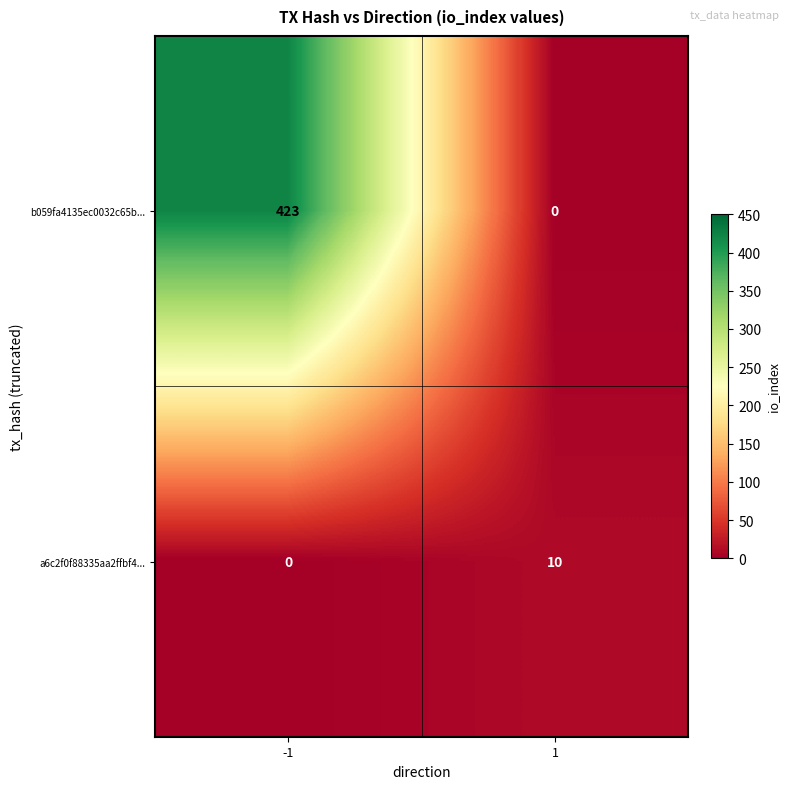

Which series has the largest total across all categories?

b059fa4135ec0032c65b...